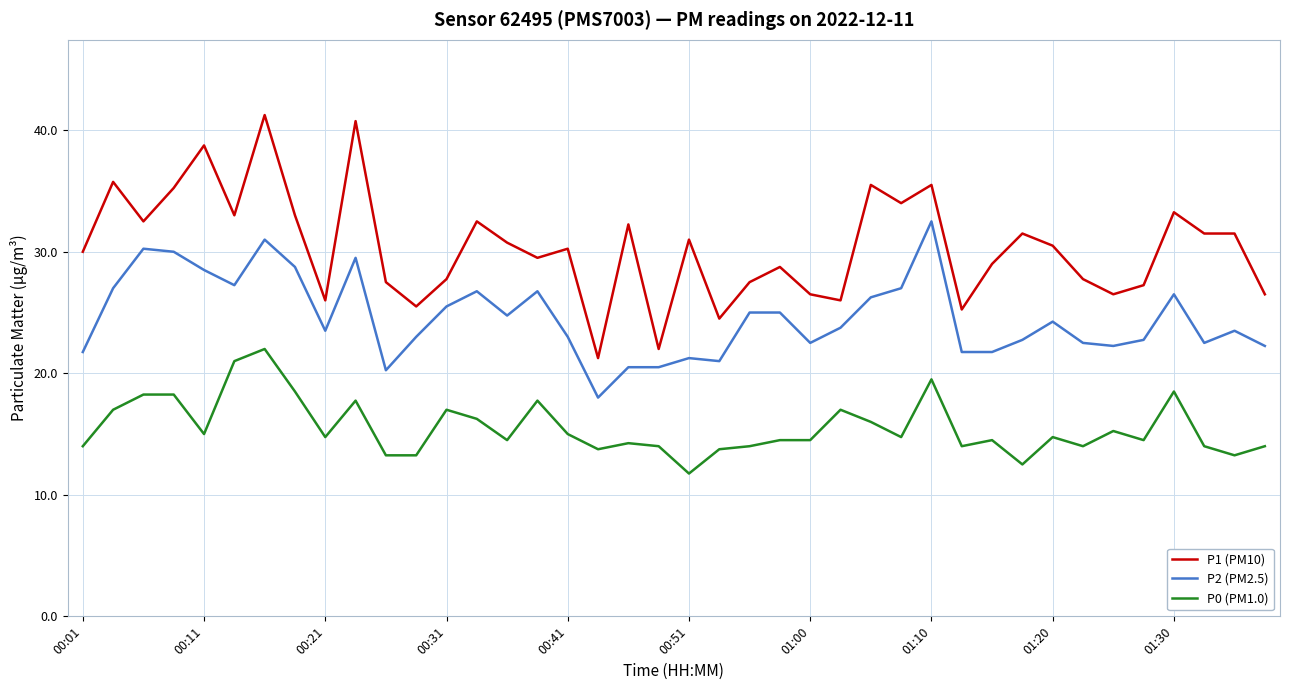

List the series in order of their overall mean, highest first.

P1 (PM10), P2 (PM2.5), P0 (PM1.0)